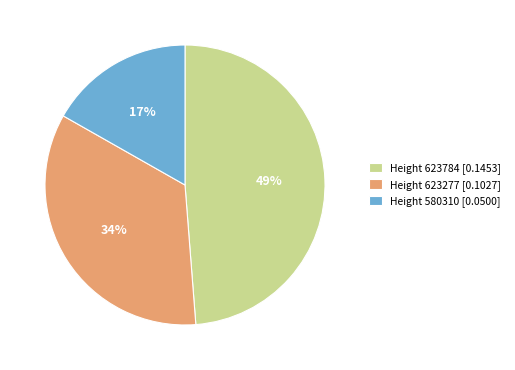

What is the largest slice in the pie chart?

Height 623784 [0.1453]